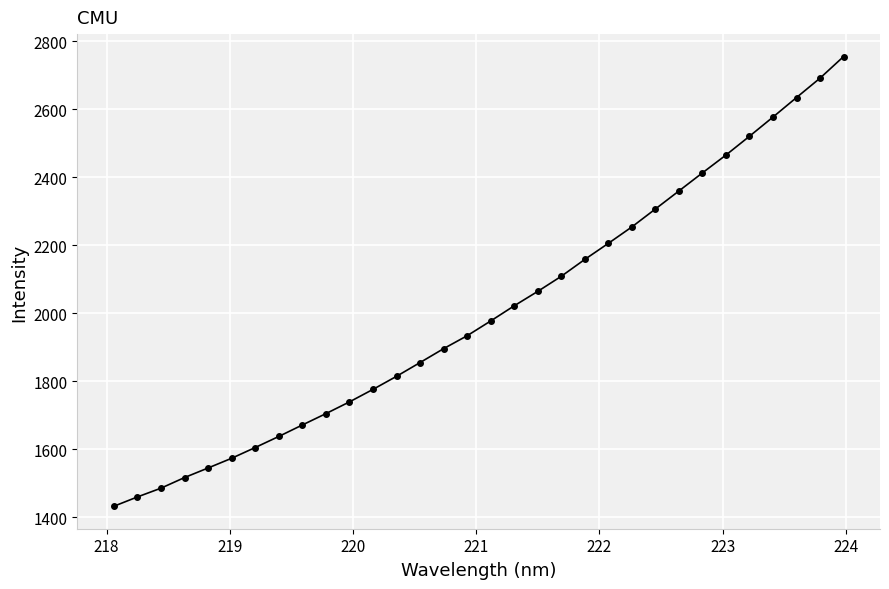

What is the difference between the maximum and minimum values?

1322.5